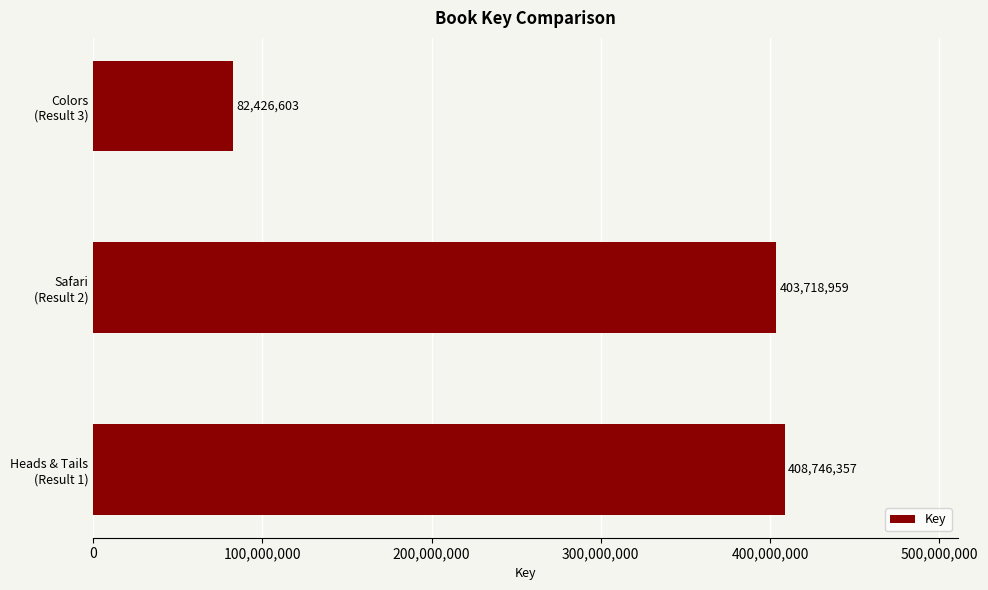

At which category does the chart reach its minimum across all series?

Colors
(Result 3)